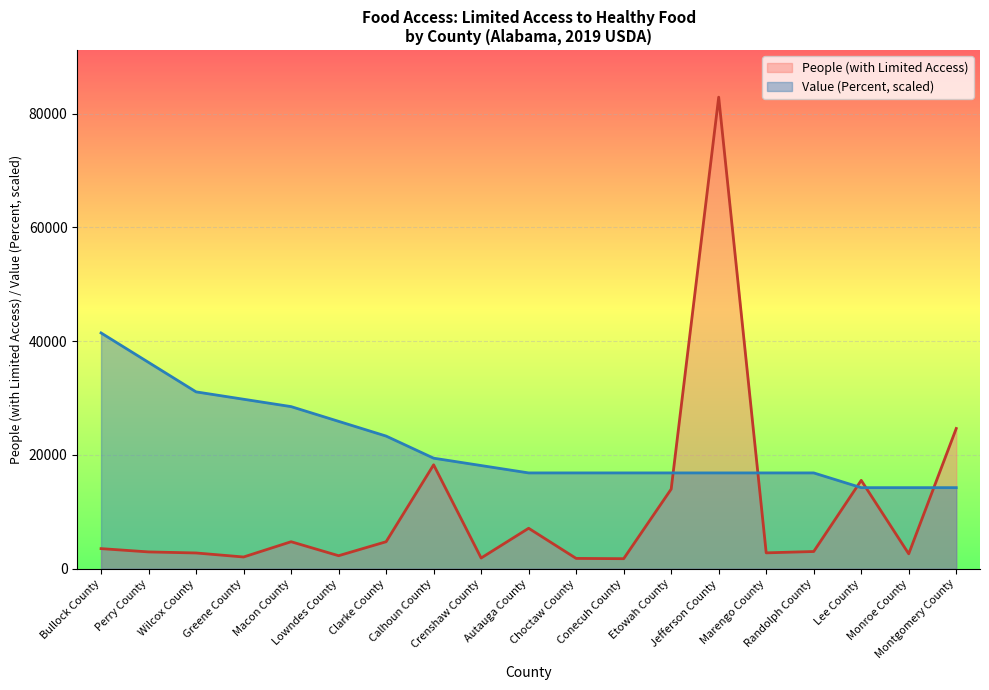

How many values in the People (with Limited Access) series exceed 3021?

9